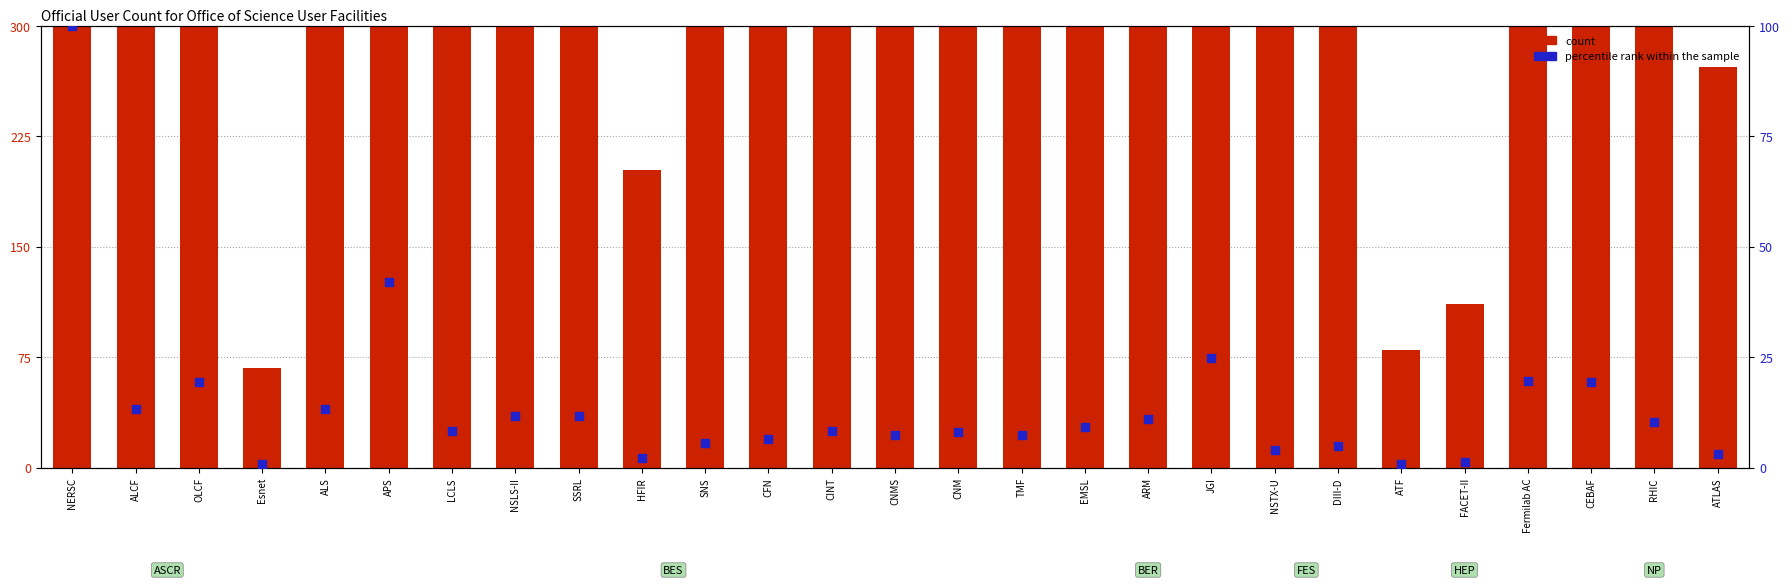

At which category is the sum across all series the highest?

NERSC